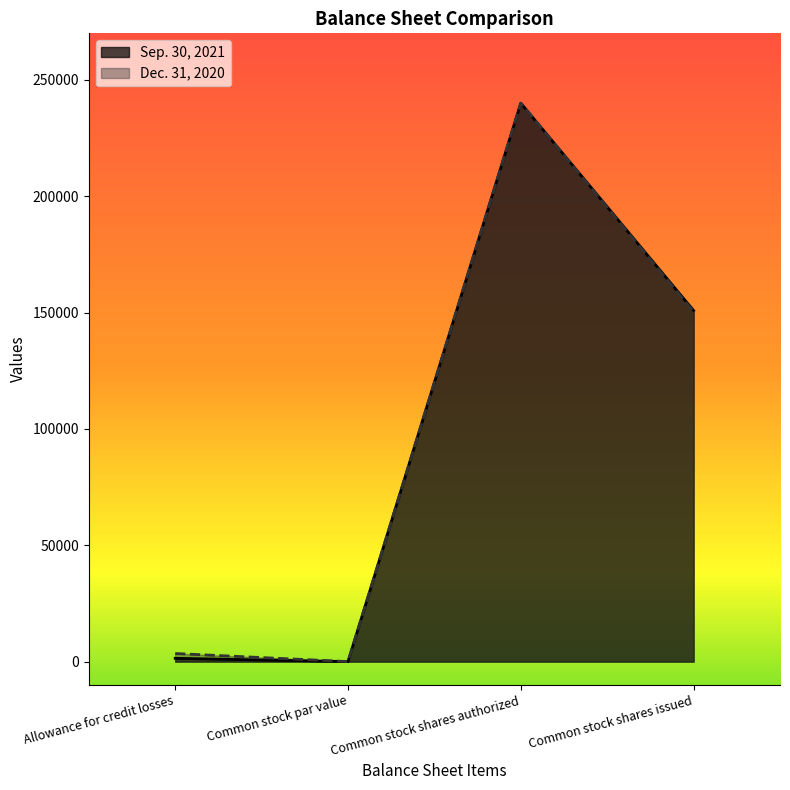

True or false: Dec. 31, 2020 and Sep. 30, 2021 cross at least once.

False